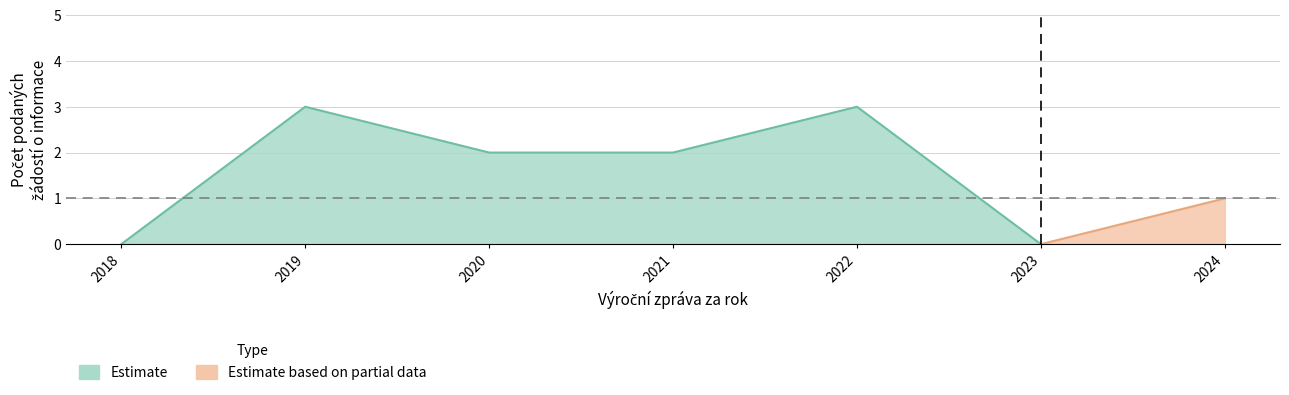

What is the greatest value displayed?

3